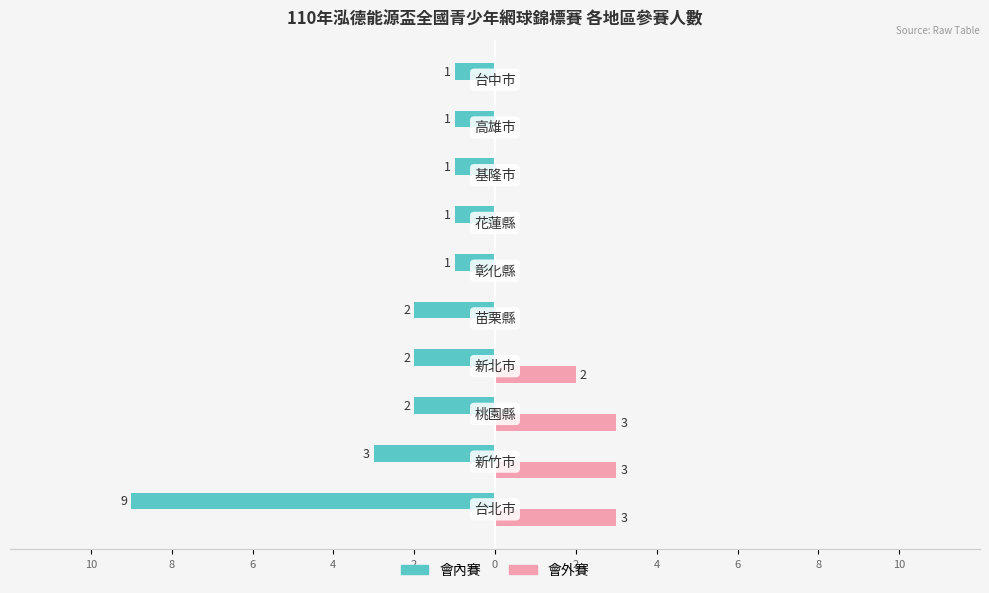

What are all the series names shown in the legend?

會內賽, 會外賽